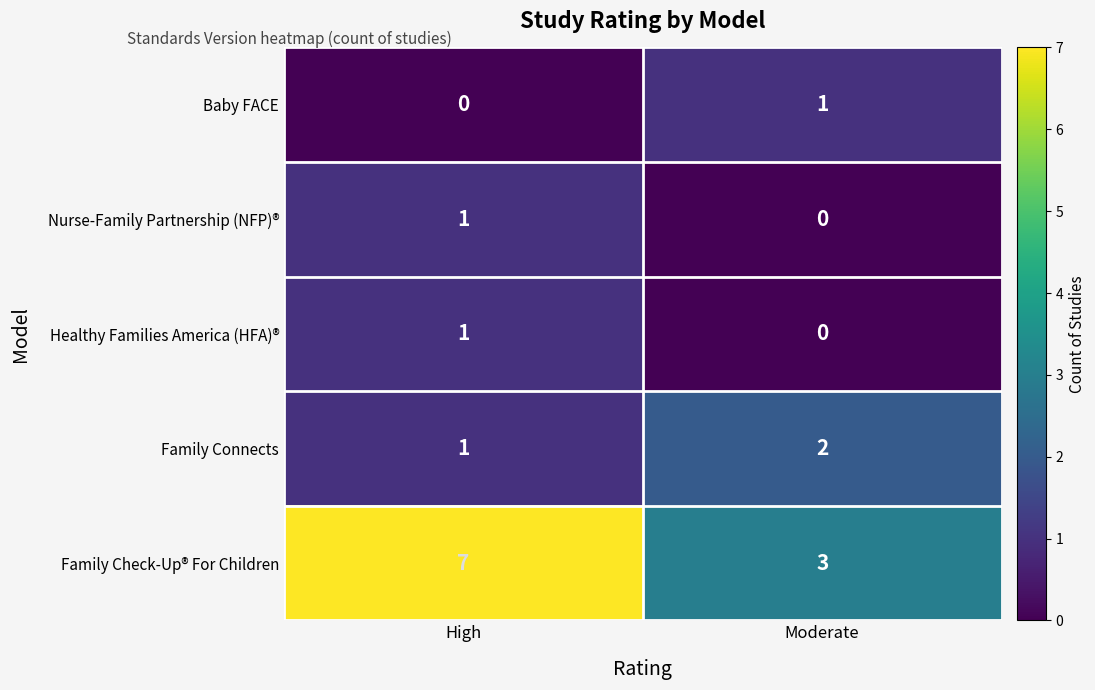

The value of Family Connects at High is 2. True or false?

False